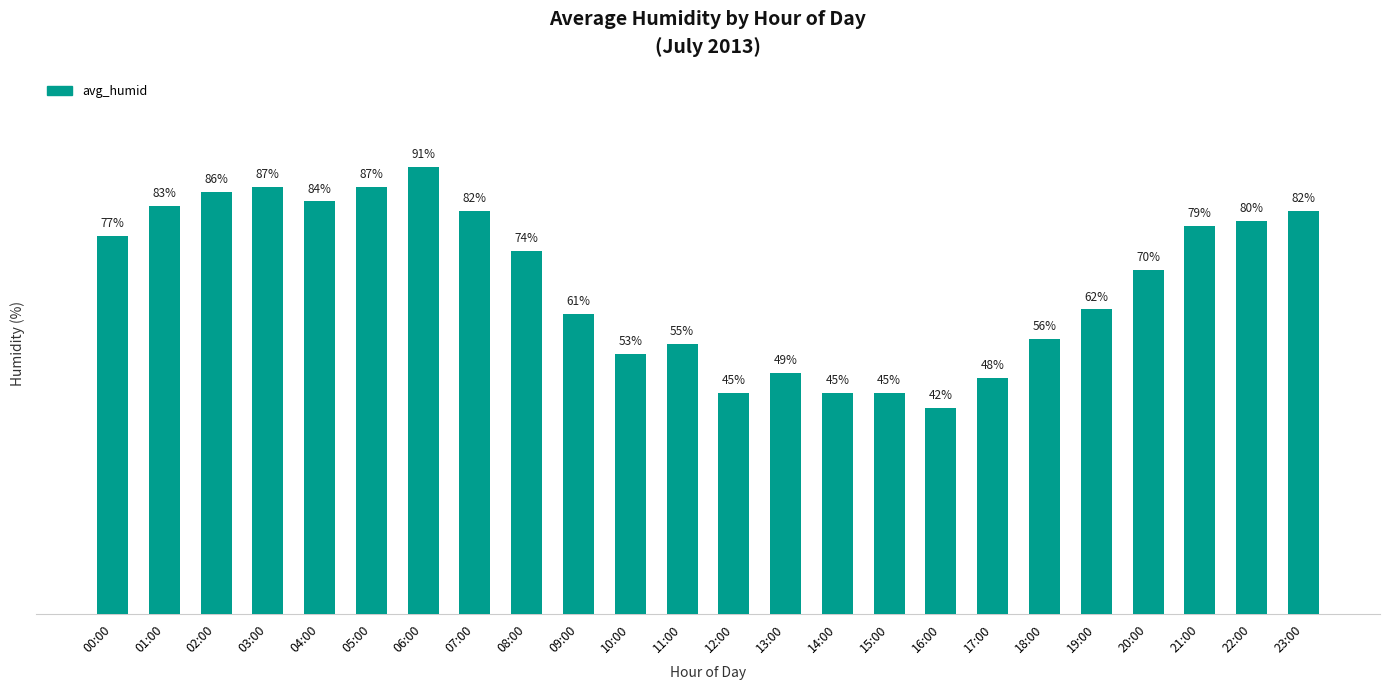

Which has a higher value, 02:00 or 22:00?

02:00